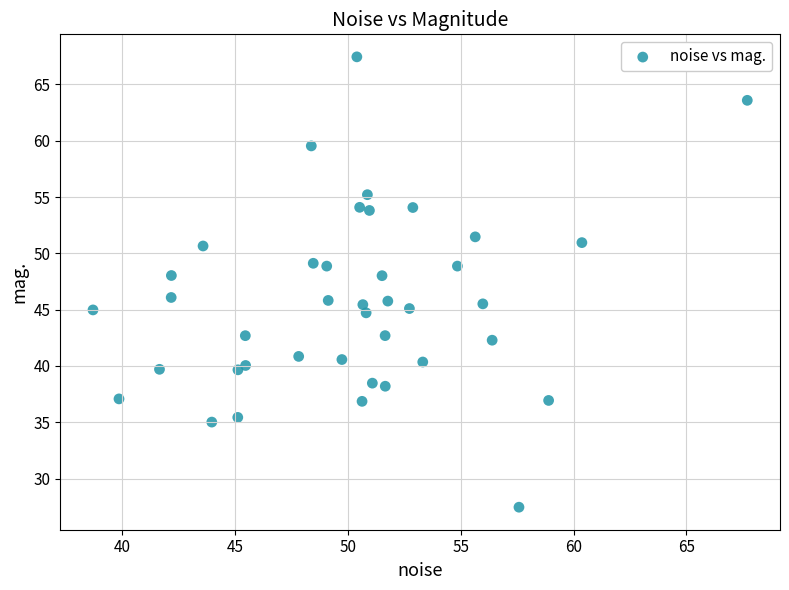

What is the range of Y values (max minus min)?

40.0